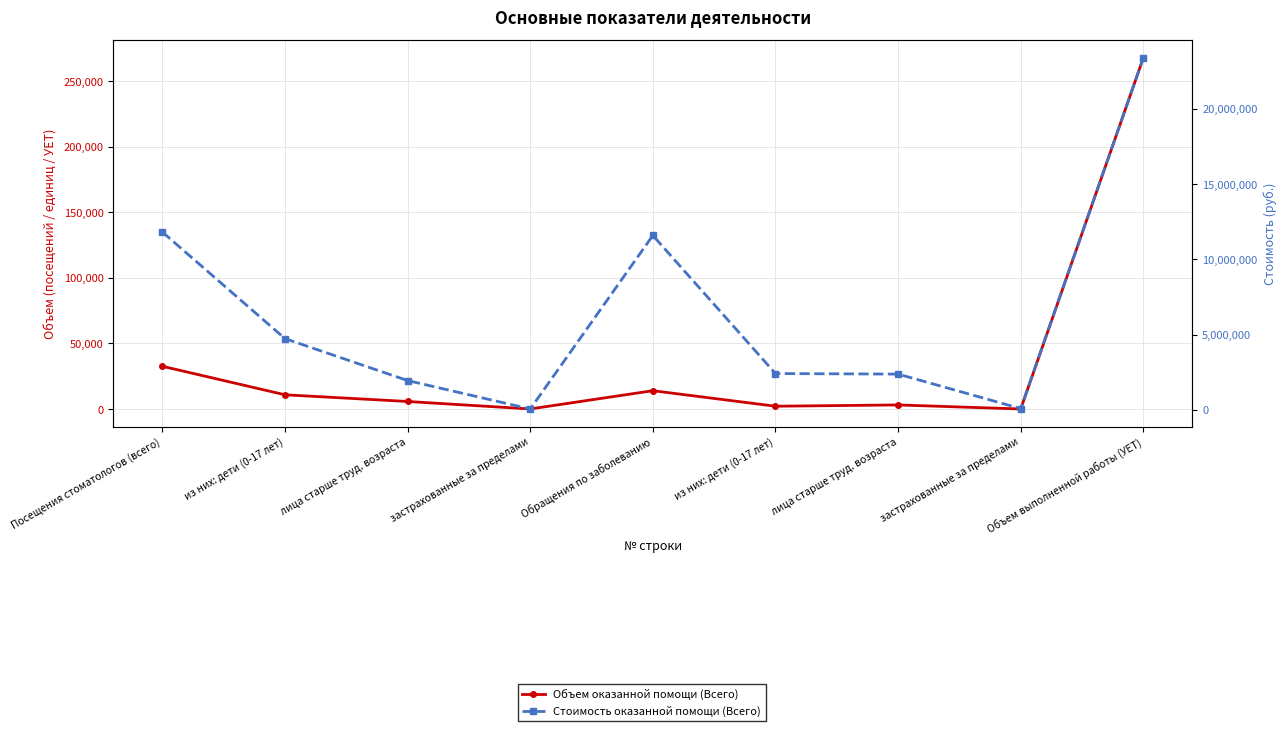

Where does the Стоимость оказанной помощи (Всего) series first go above 2404196?

Посещения стоматологов (всего)